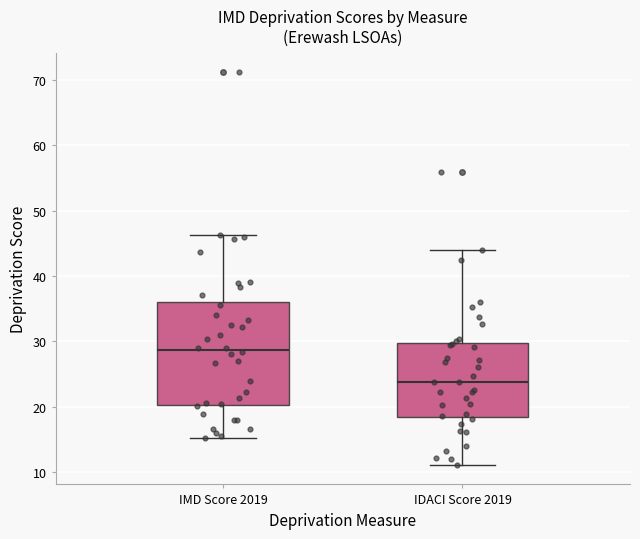

Reading left to right, transcribe this box plot: for each box, give where its median line is, the range the box spans, and where its two whiskers end, as read against the y-axis. The values are not printed on the chart, so give them approximately, as read against the axis.

IMD Score 2019: median 29, box 20 to 36, whiskers 15 to 46
IDACI Score 2019: median 24, box 18 to 30, whiskers 11 to 44